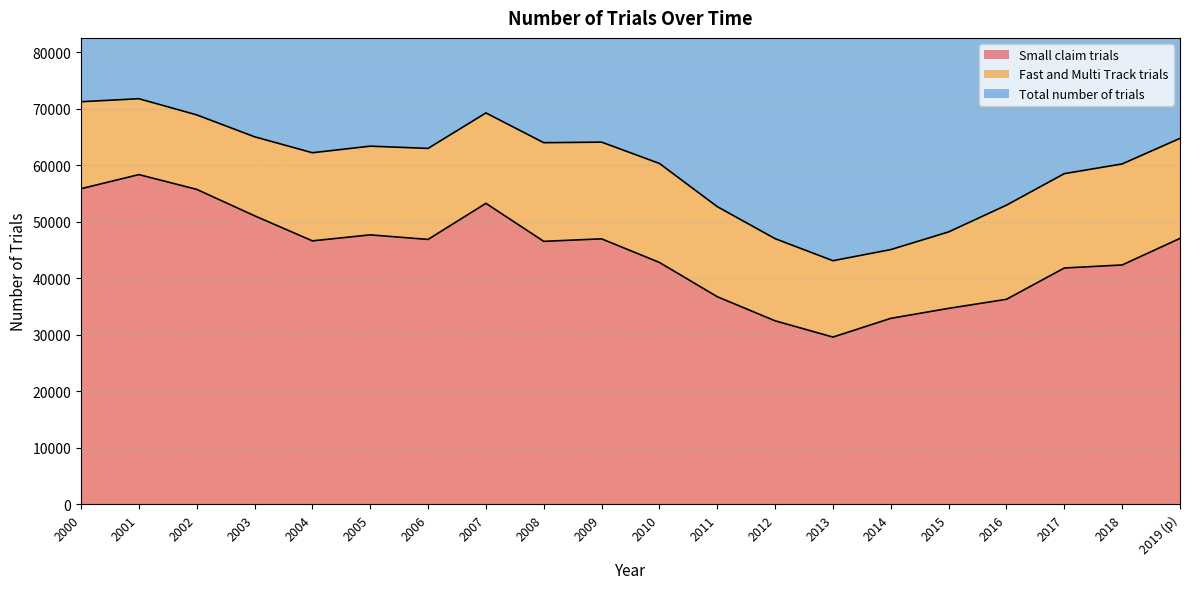

True or false: Total number of trials and Small claim trials intersect in this chart.

False